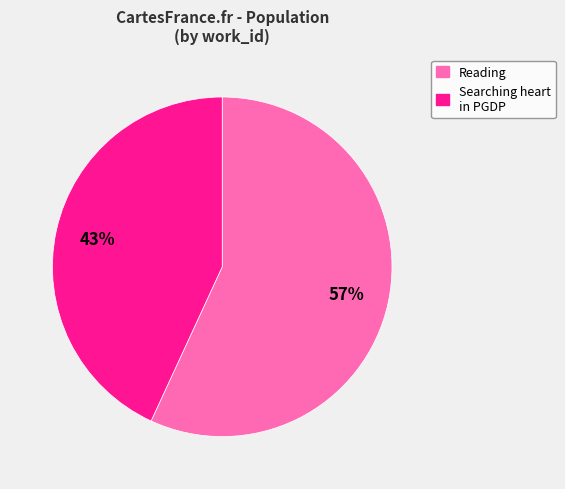

How many segments does this pie chart have?

2